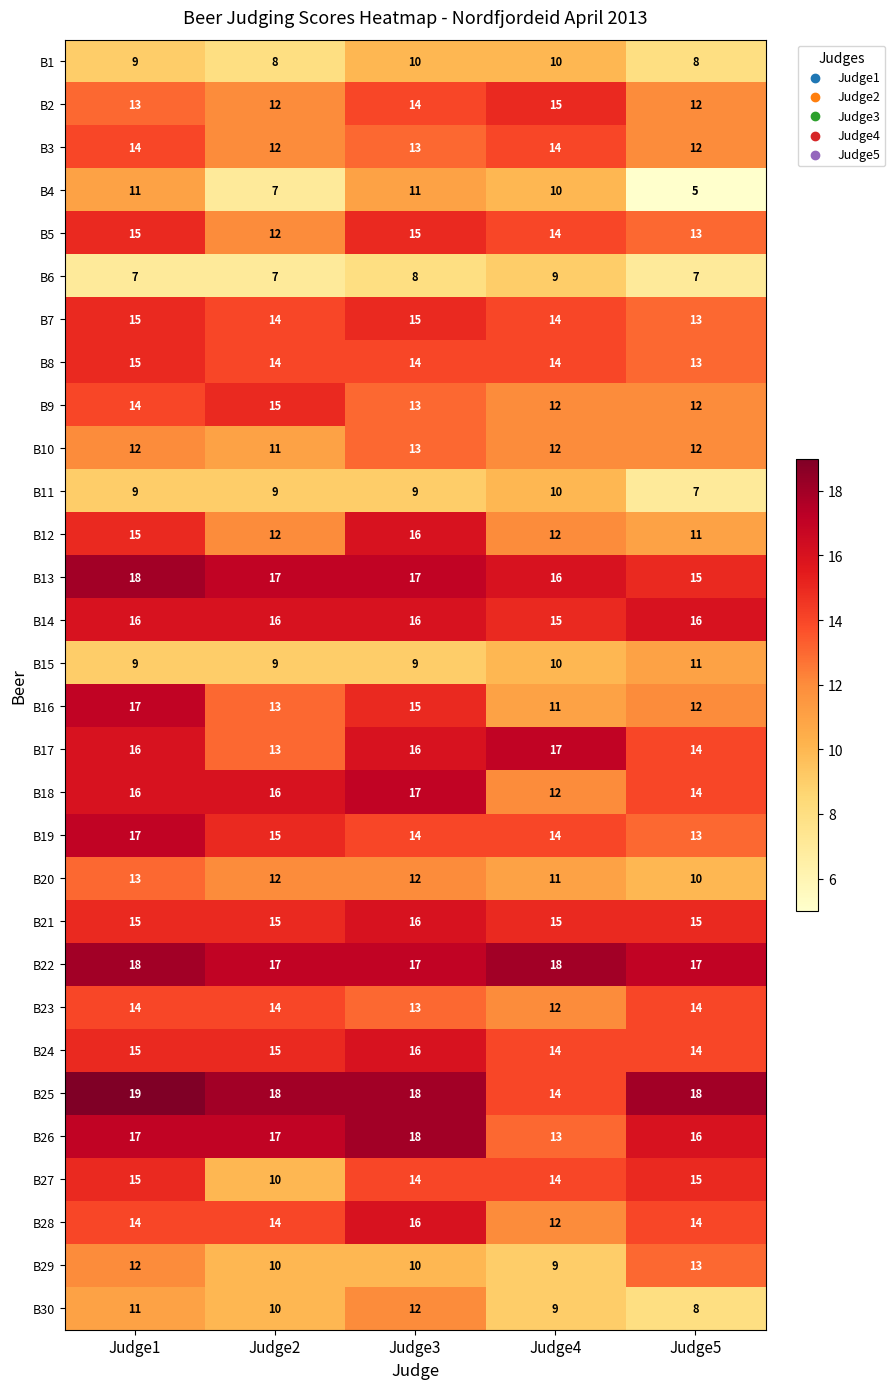

At which category is the sum across all series the highest?

Judge1